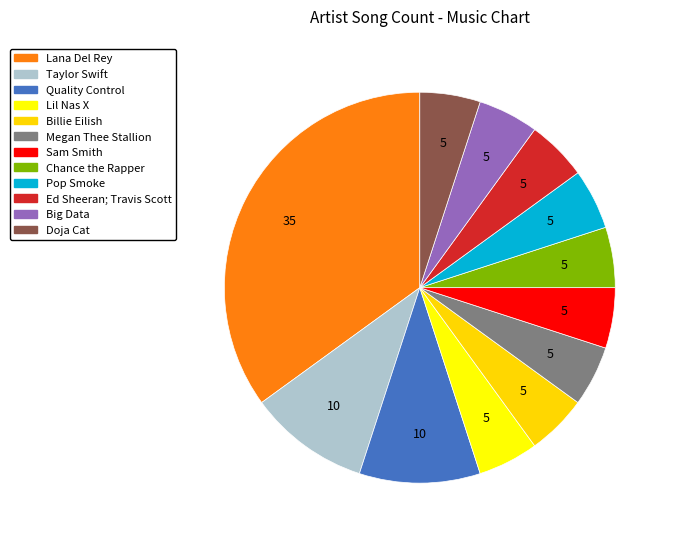

Rank the categories by value from lowest to highest.

Lil Nas X, Billie Eilish, Megan Thee Stallion, Sam Smith, Chance the Rapper, Pop Smoke, Ed Sheeran; Travis Scott, Big Data, Doja Cat, Taylor Swift, Quality Control, Lana Del Rey